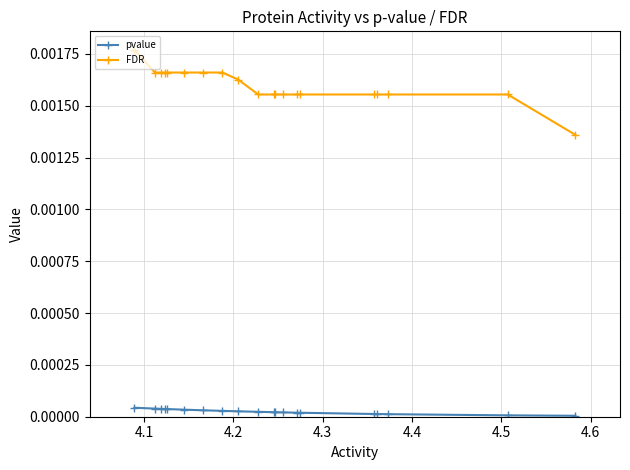

List the series in order of their peak value, highest first.

FDR, pvalue